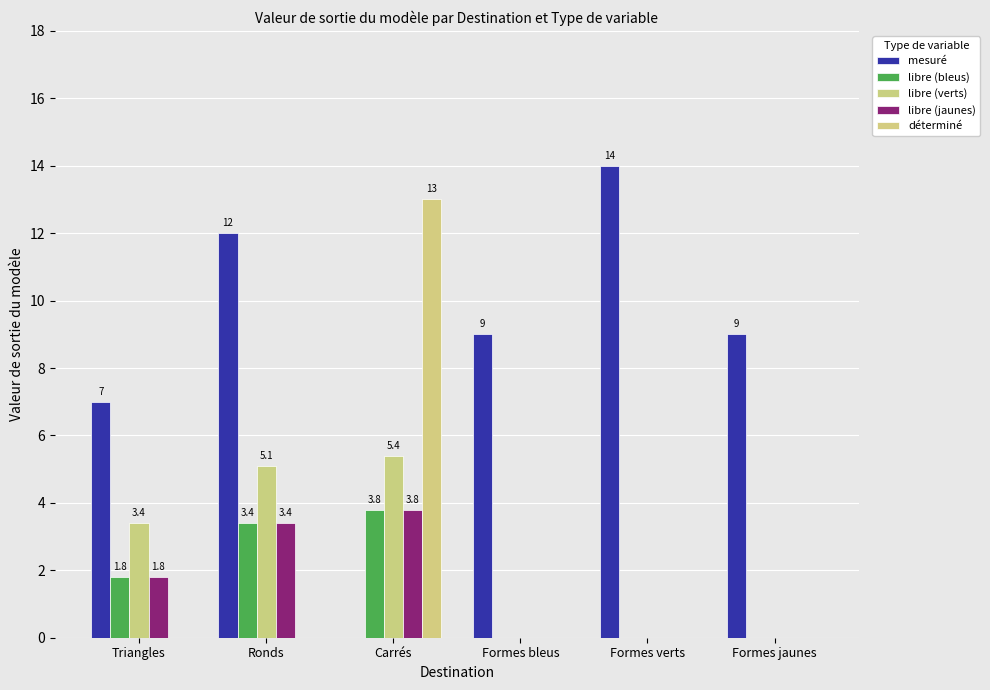

At which label is mesuré closest to 7?

Triangles